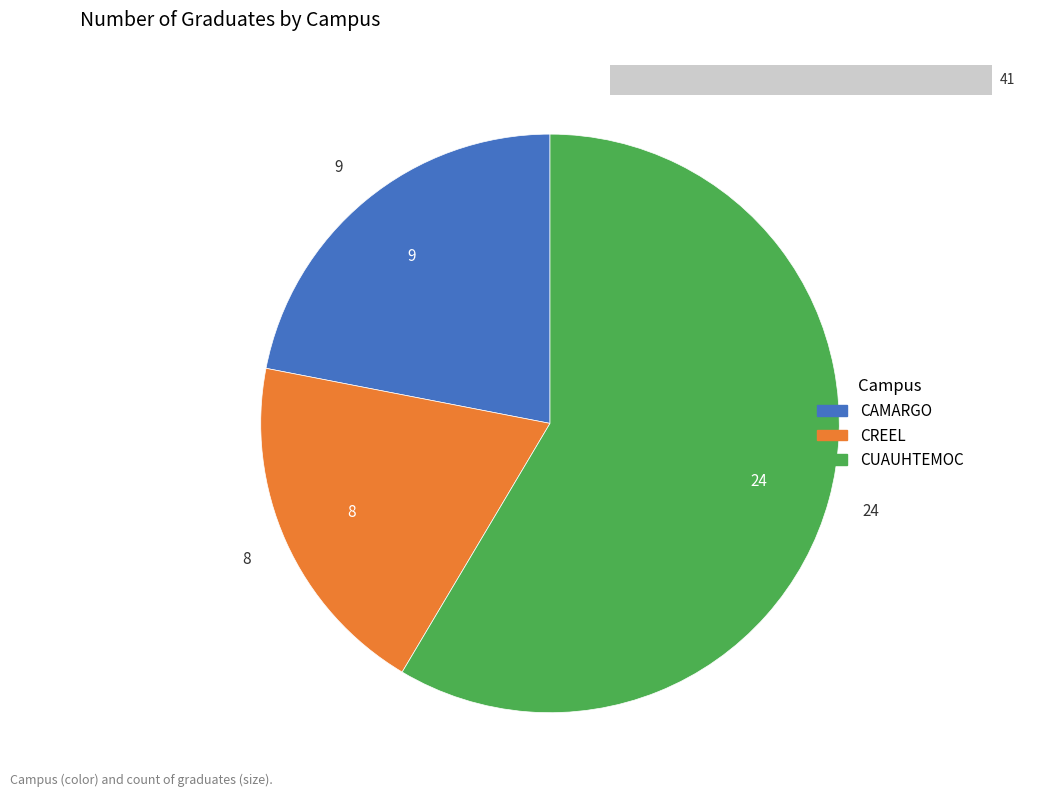

Is the sum of CAMARGO and CREEL greater than half?

No